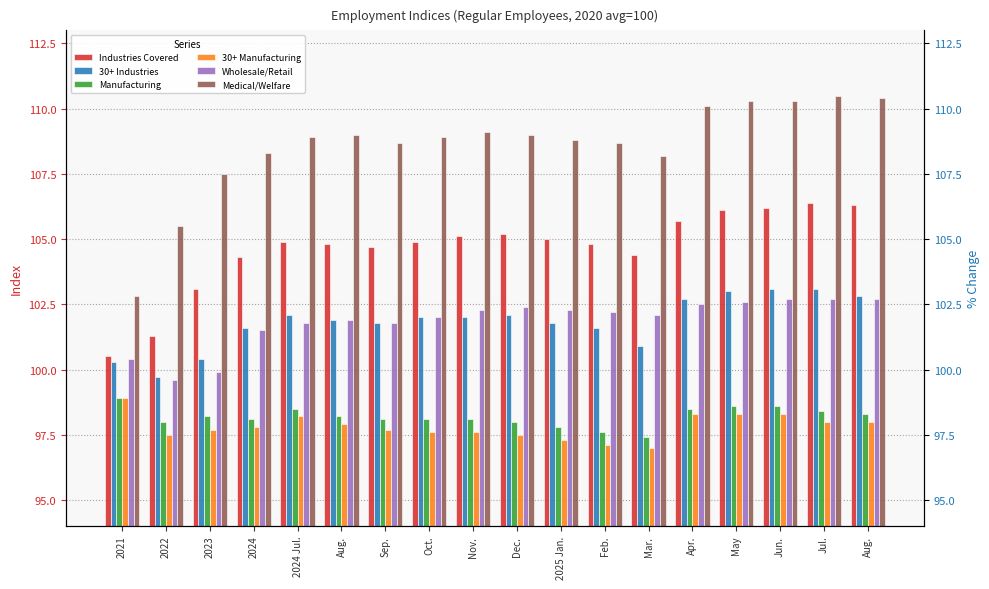

What is the greatest value displayed?

110.5